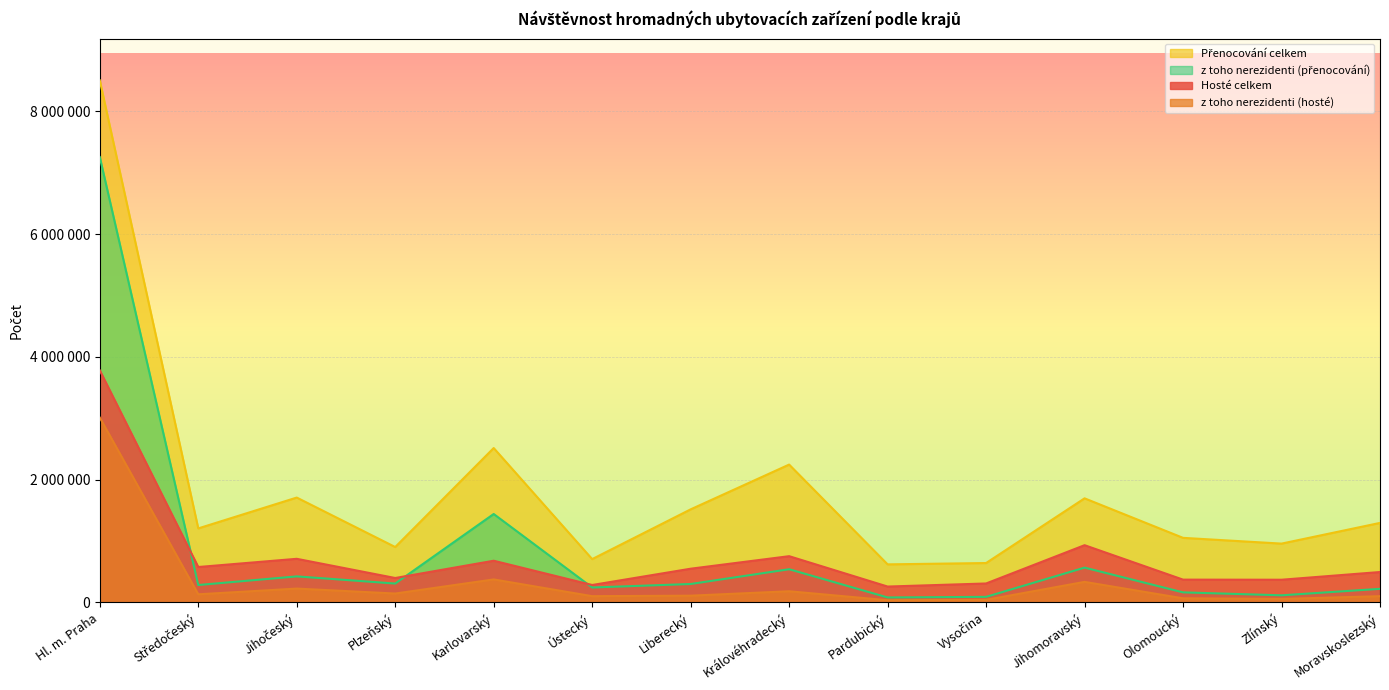

What is the greatest value displayed?

8504338